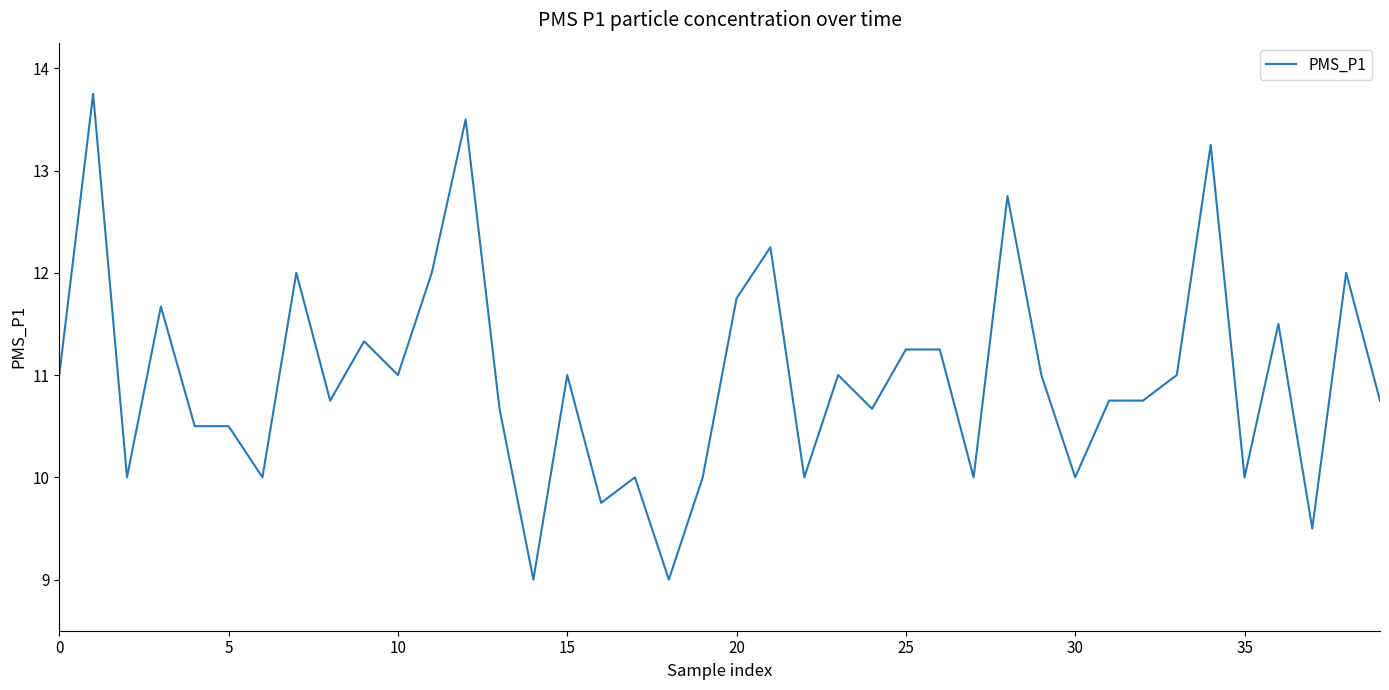

What is the greatest value displayed?

13.8